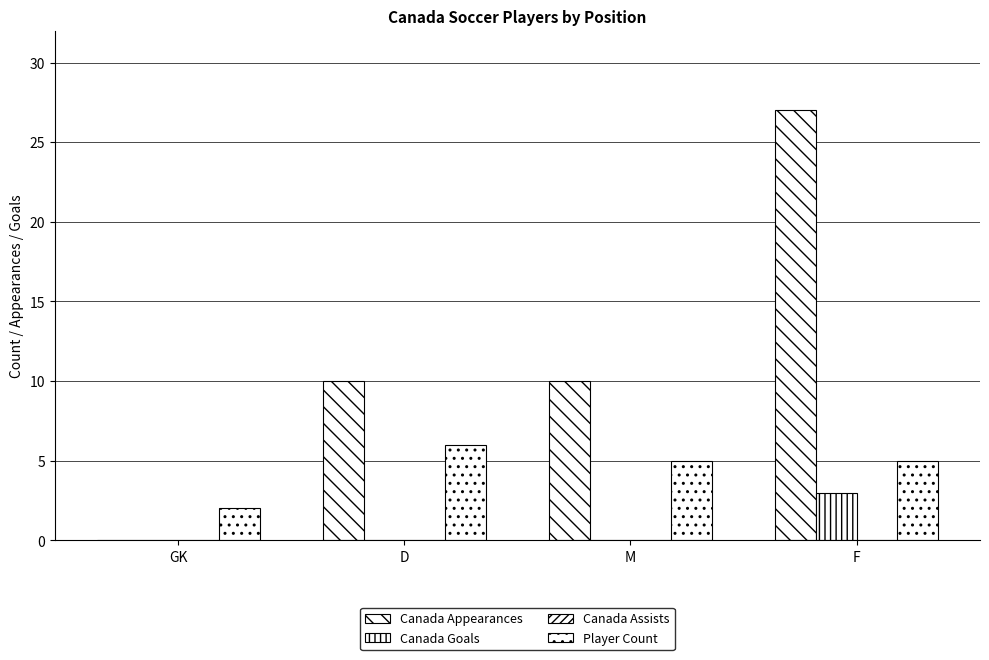

Are the bars grouped side by side (vs. stacked)?

Yes